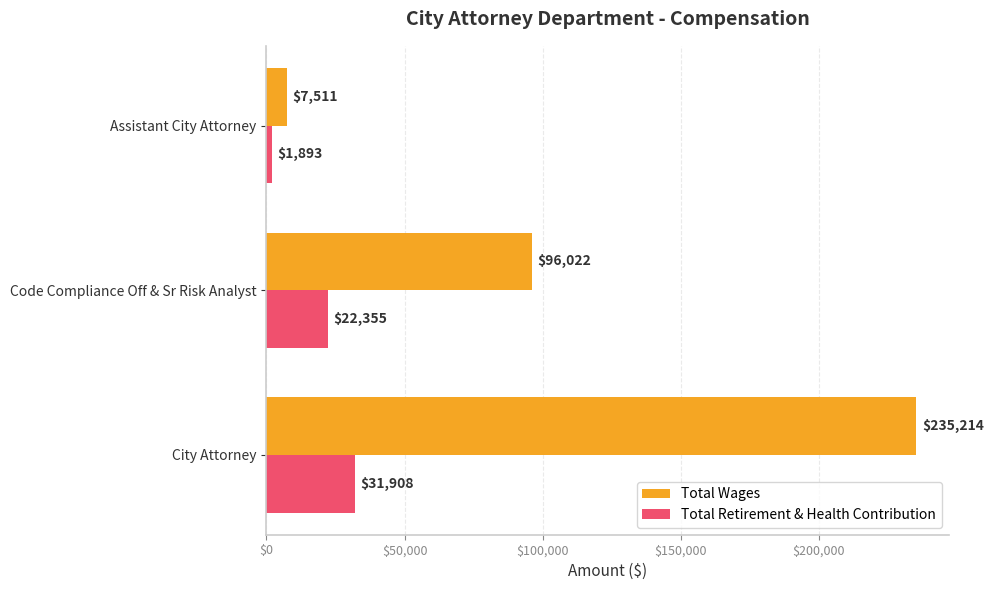

What is the spread (max minus min) of values at Assistant City Attorney?

5618